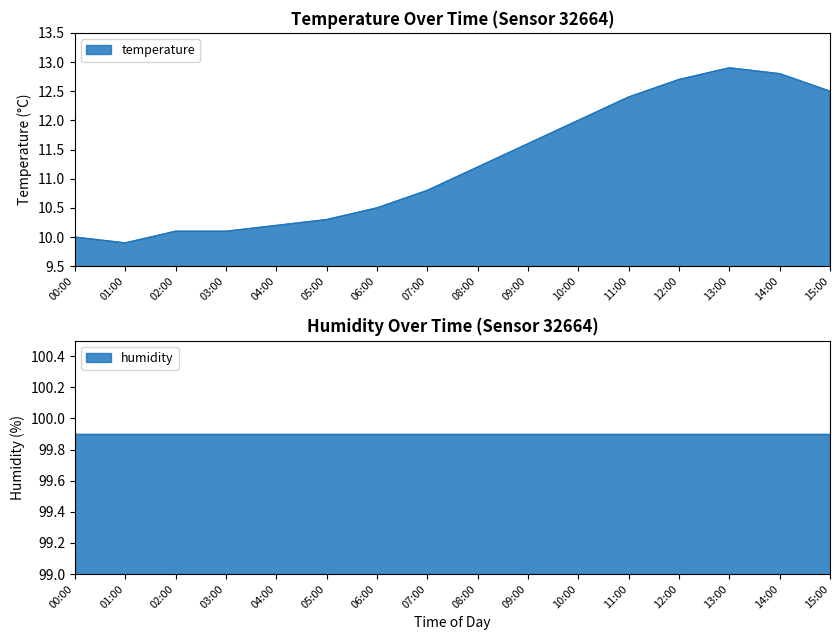

True or false: temperature has a value of 5.3 at 09:00.

False